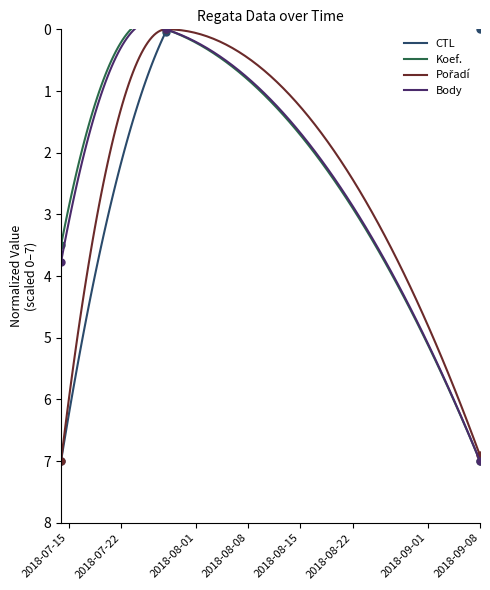

Reading right to left, extract all data points from this chart.

CTL: 0.0	0.0	7.0
Koef.: 7.0	0.0	3.5
Pořadí: 6.9	0.0	7.0
Body: 7.0	0.0	3.8